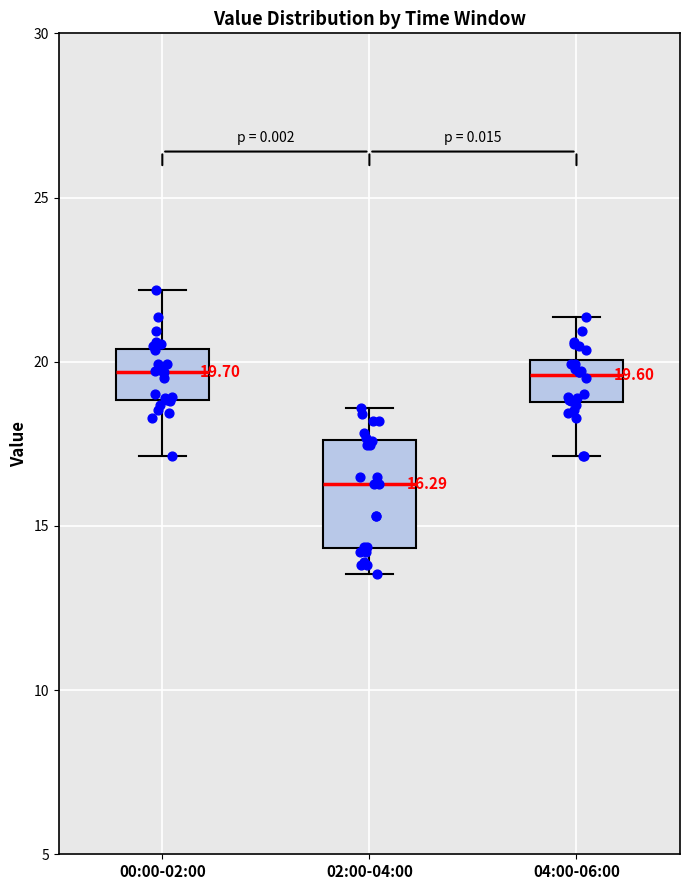

Which box's median line is the lowest?

02:00-04:00